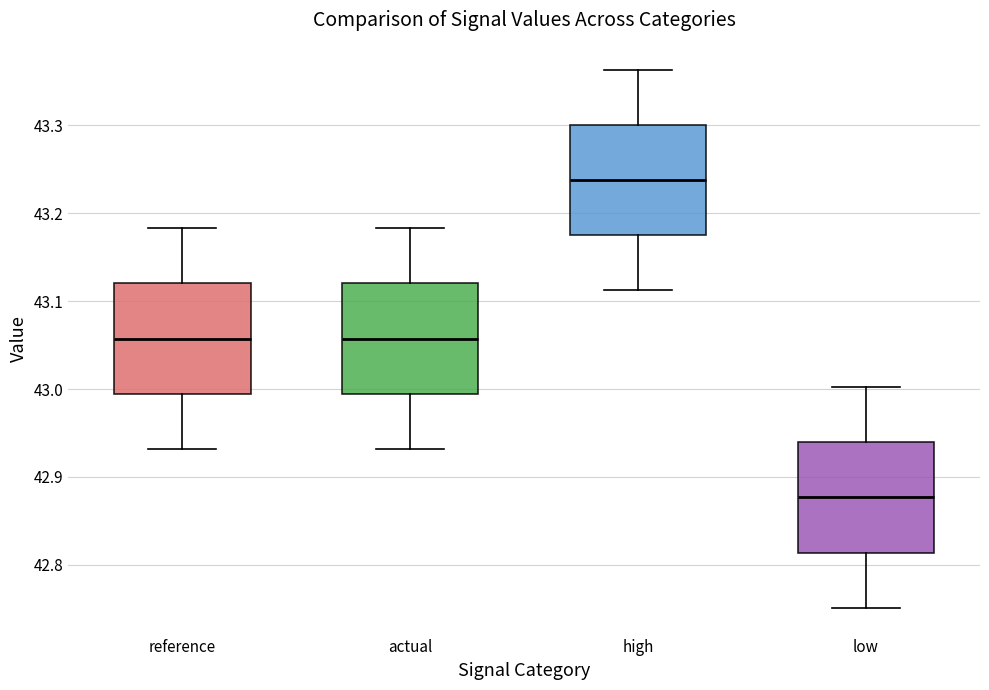

Reading left to right, transcribe this box plot: for each box, give where its median line is, the range the box spans, and where its two whiskers end, as read against the y-axis. The values are not printed on the chart, so give them approximately, as read against the axis.

reference: median 43.06, box 42.99 to 43.12, whiskers 42.93 to 43.18
actual: median 43.06, box 42.99 to 43.12, whiskers 42.93 to 43.18
high: median 43.24, box 43.18 to 43.30, whiskers 43.11 to 43.36
low: median 42.88, box 42.81 to 42.94, whiskers 42.75 to 43.00